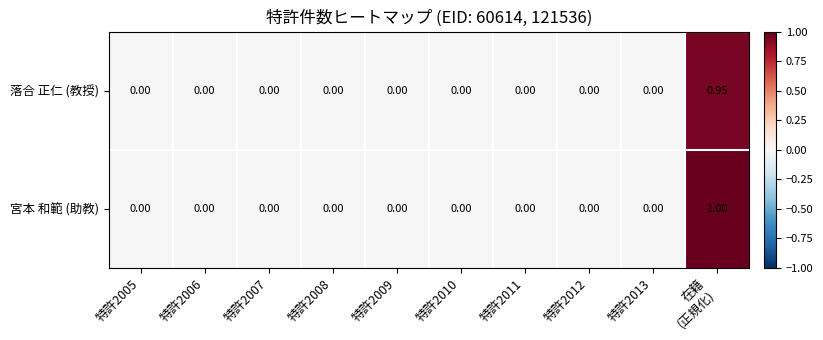

Which series has the largest total across all categories?

宮本 和範 (助教)